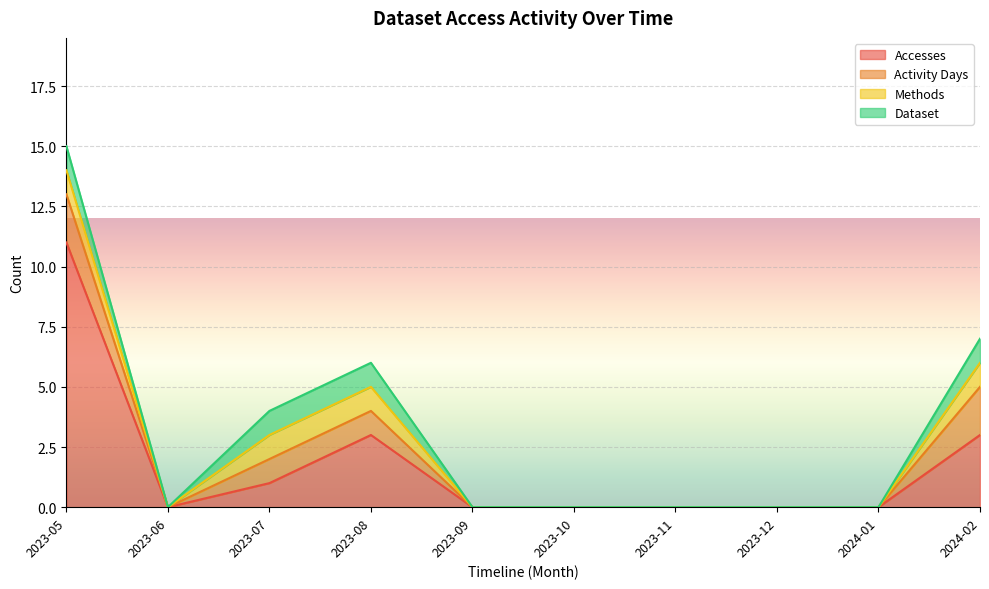

Count the number of categories in the chart.

10